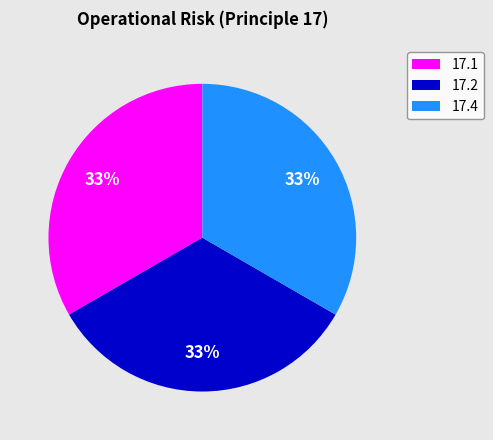

Count the number of slices in the pie.

3